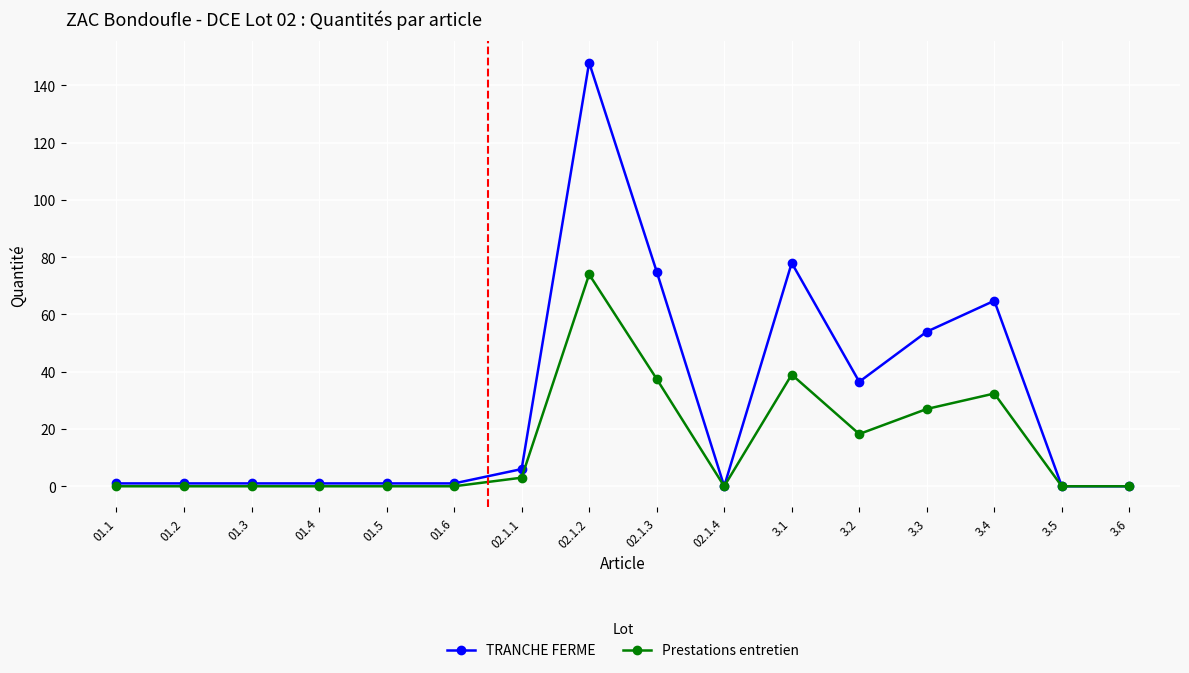

Which category has the highest value in the TRANCHE FERME series?

02.1.2